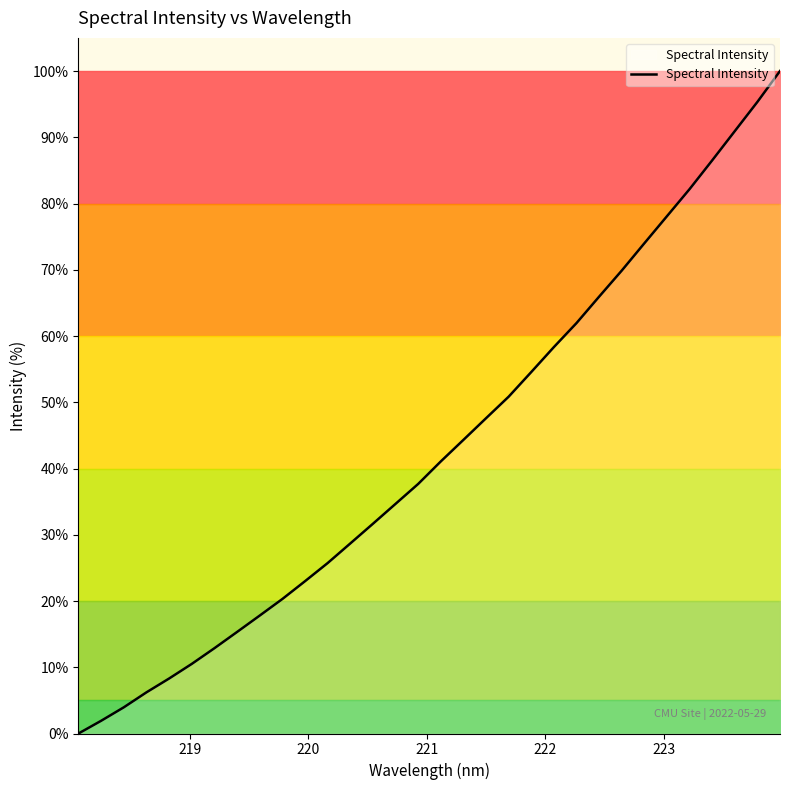

What is the difference between the maximum and minimum values?

100.0